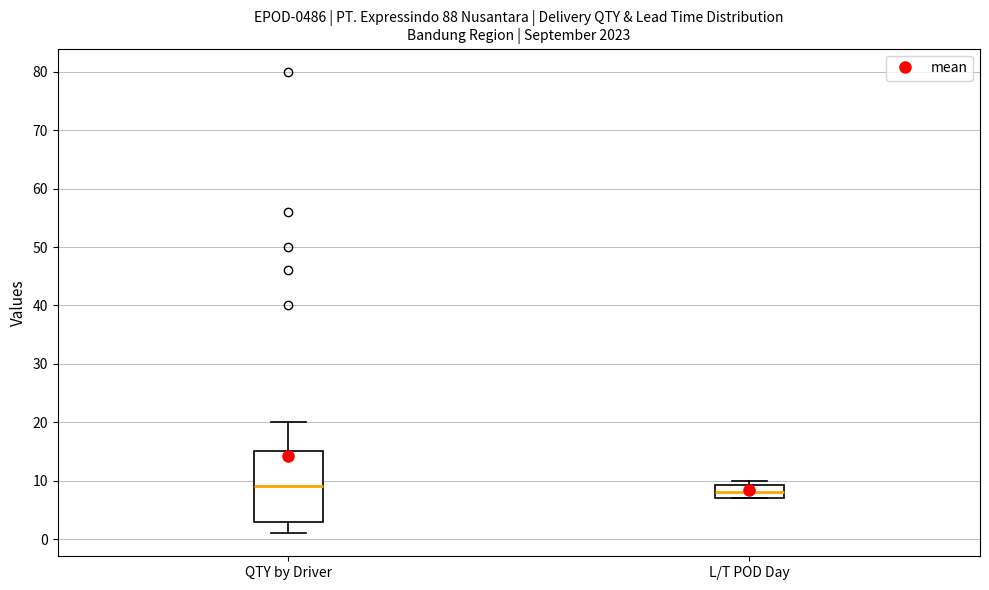

Where is the upper edge of the box for L/T POD Day on the y-axis? The values are not printed on the chart, so give them approximately, as read against the axis.

9